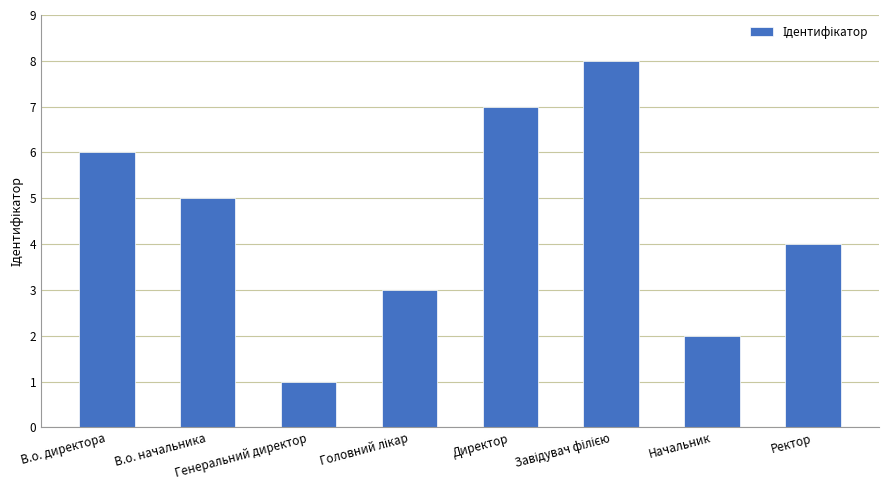

What is the smallest value displayed?

1